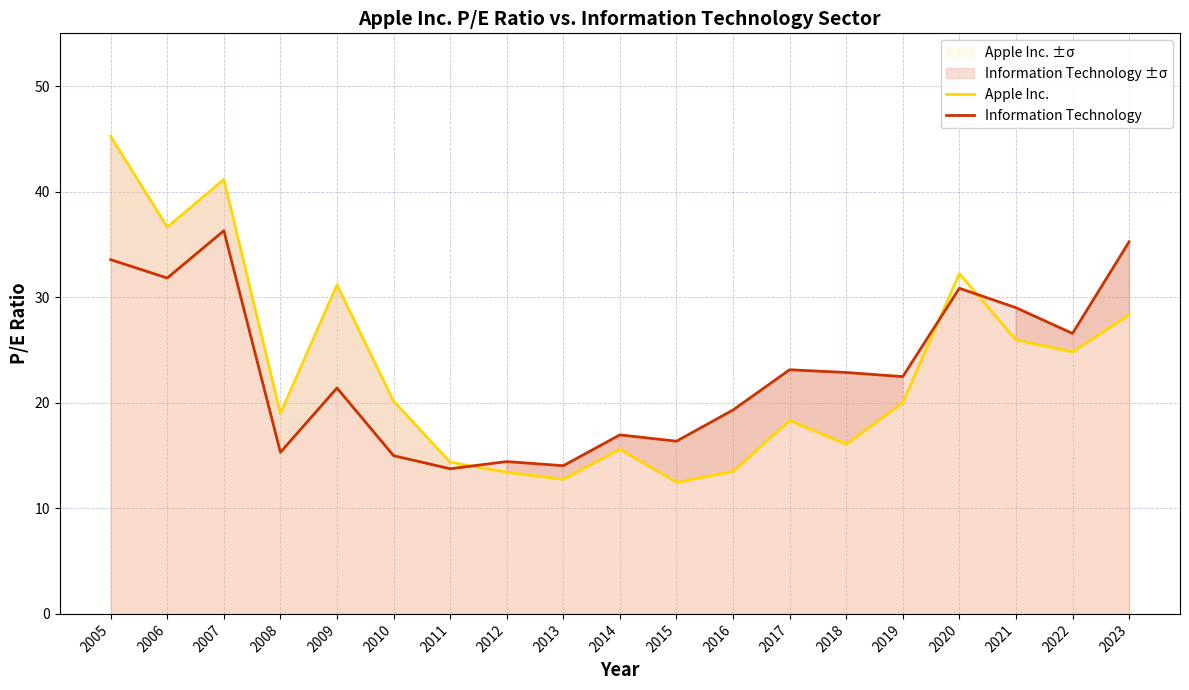

Rank the series at 2013 from lowest to highest value.

Apple Inc., Information Technology